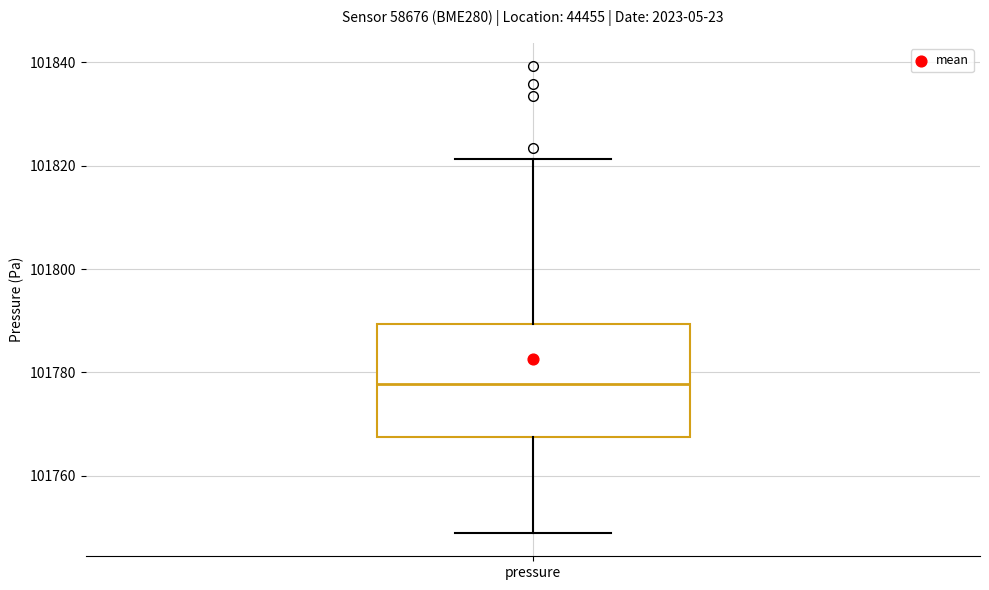

Where does the median line of the box for pressure sit on the y-axis? The values are not printed on the chart, so give them approximately, as read against the axis.

101778